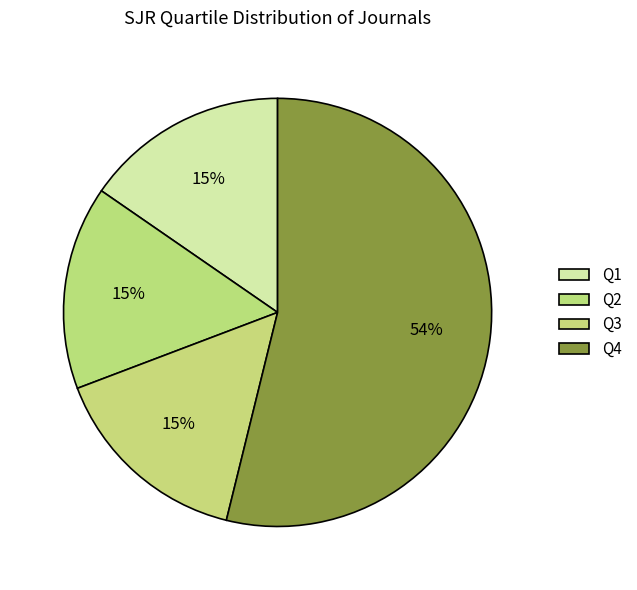

How many segments does this pie chart have?

4